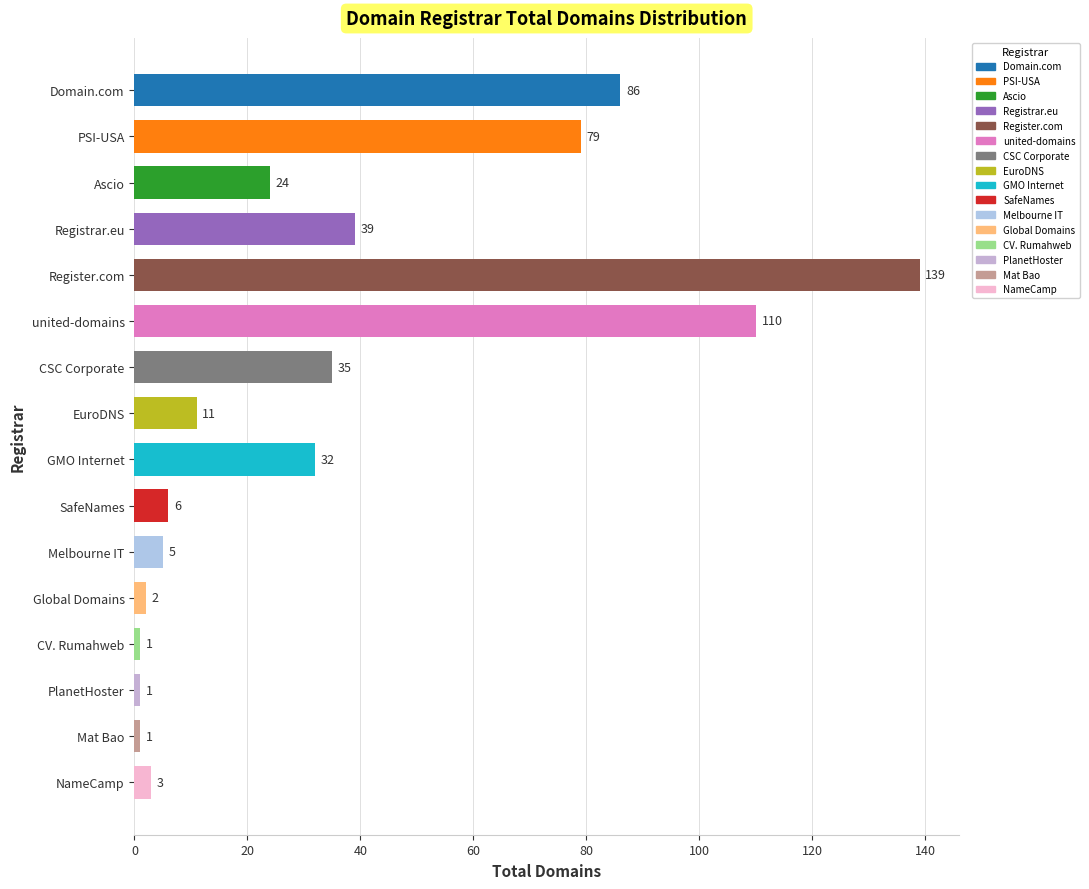

What is the average value?

36